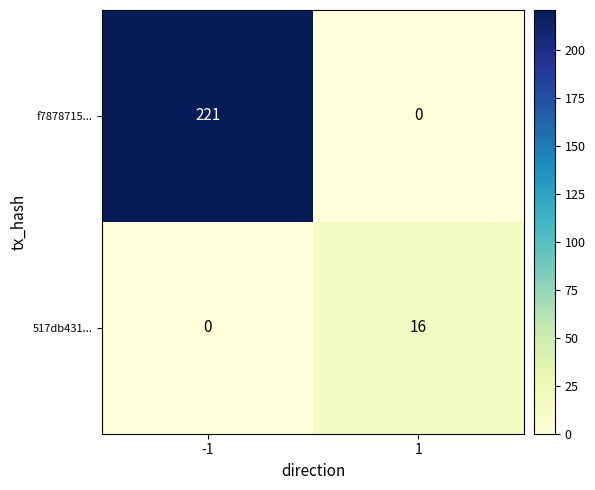

Which series has the largest total across all categories?

f7878715...